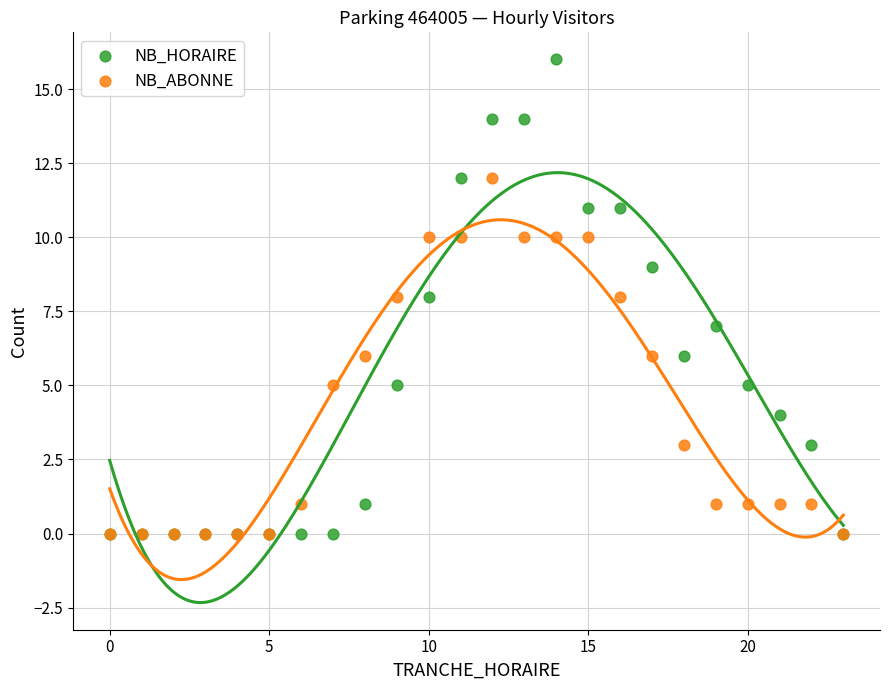

Which series contains the highest Y value?

NB_HORAIRE